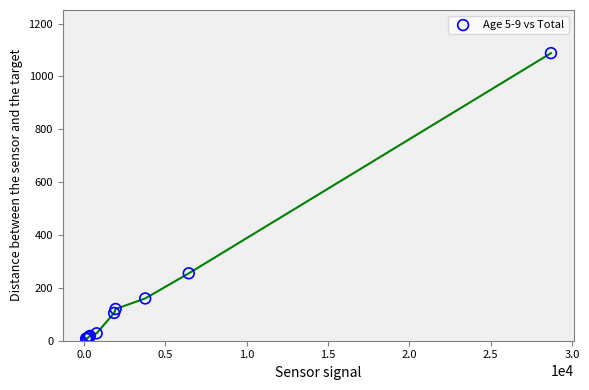

What Y value in the scatter plot is closest to 547?

255